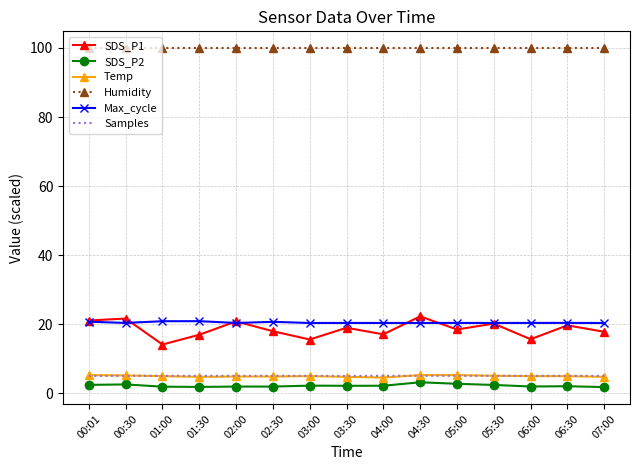

What is the maximum value for Samples?

5.1